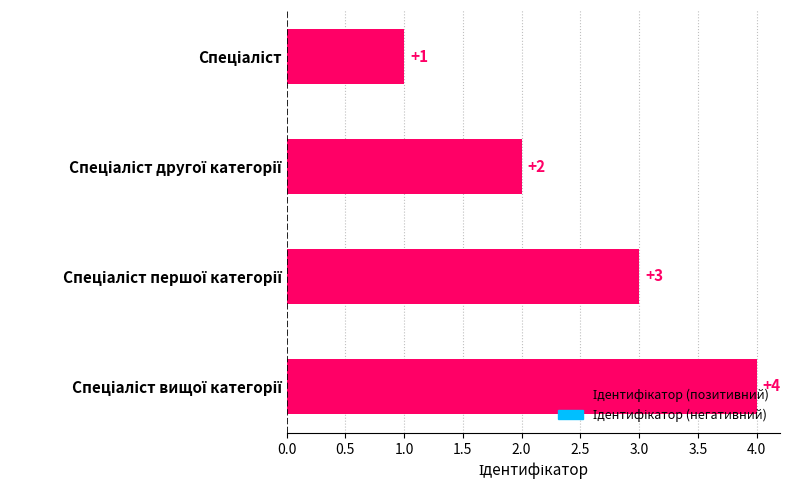

What is the change in value from Спеціаліст to Спеціаліст другої категорії?

+1